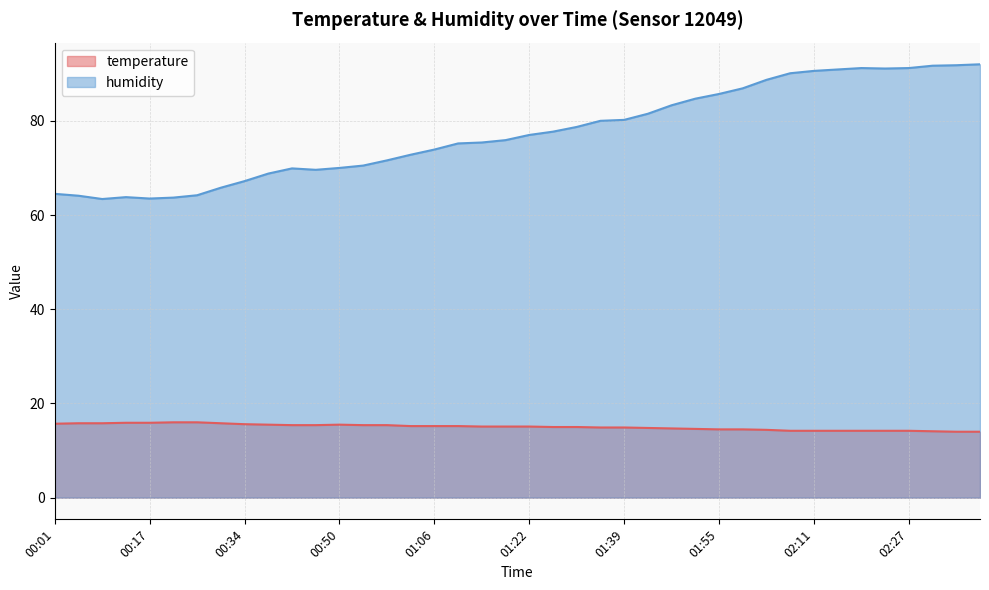

Which category has the lowest value across all series?

02:35